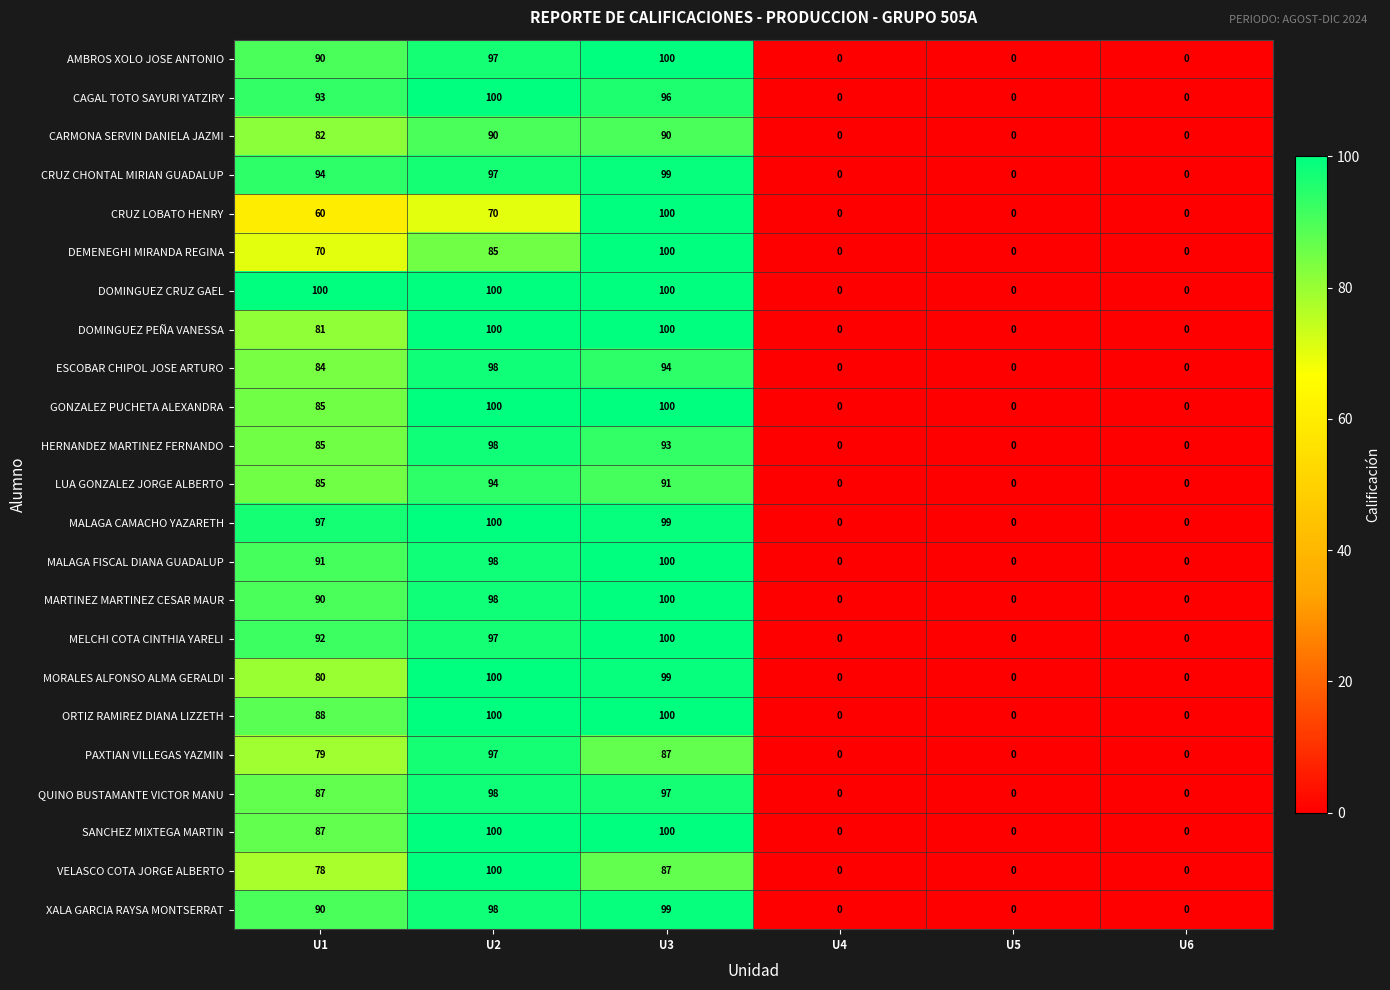

At which category is the sum across all series the highest?

U3